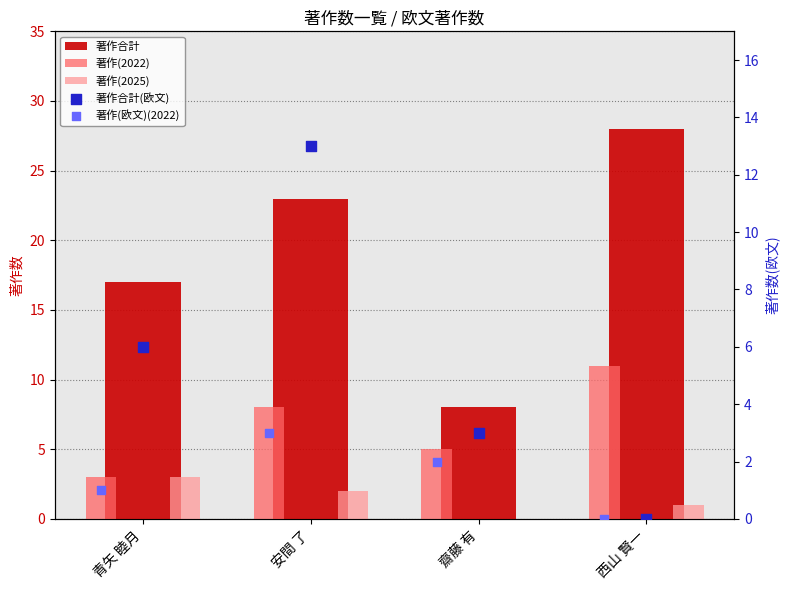

What are all the series names shown in the legend?

著作合計, 著作(2022), 著作(2025), 著作合計(欧文), 著作(欧文)(2022)